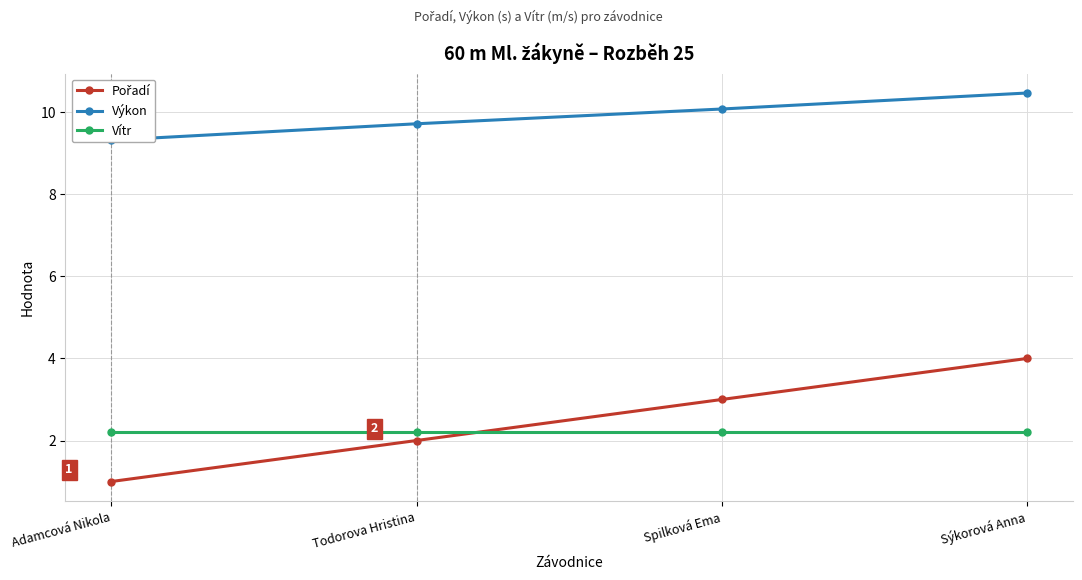

True or false: Výkon and Vítr cross at least once.

False